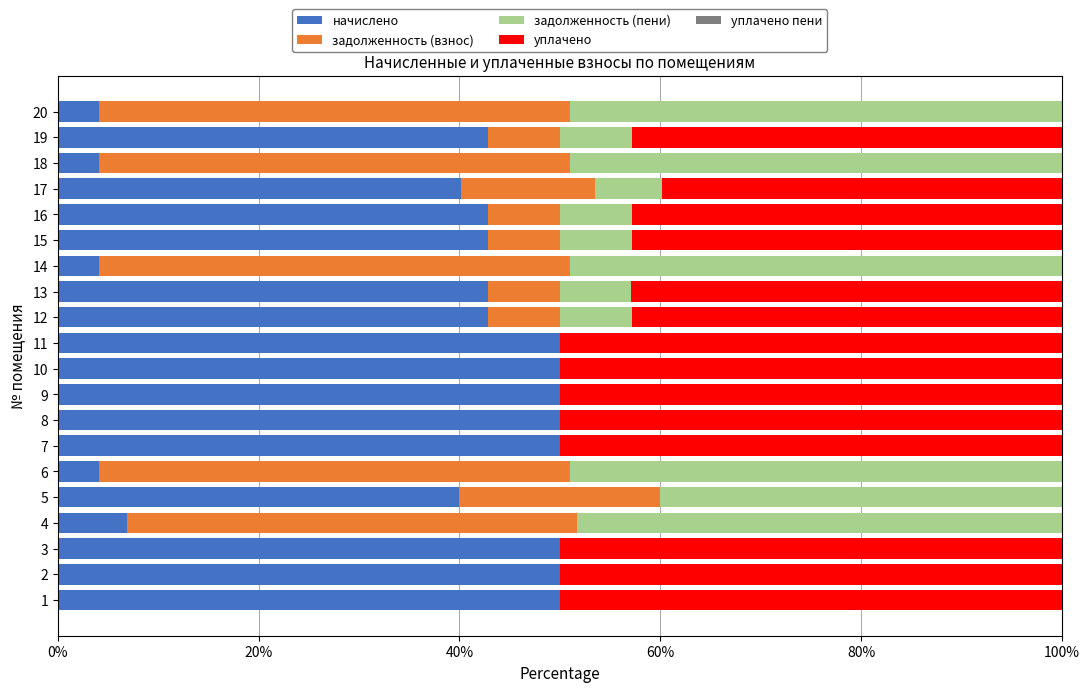

How many values in the начислено series exceed 42?

13